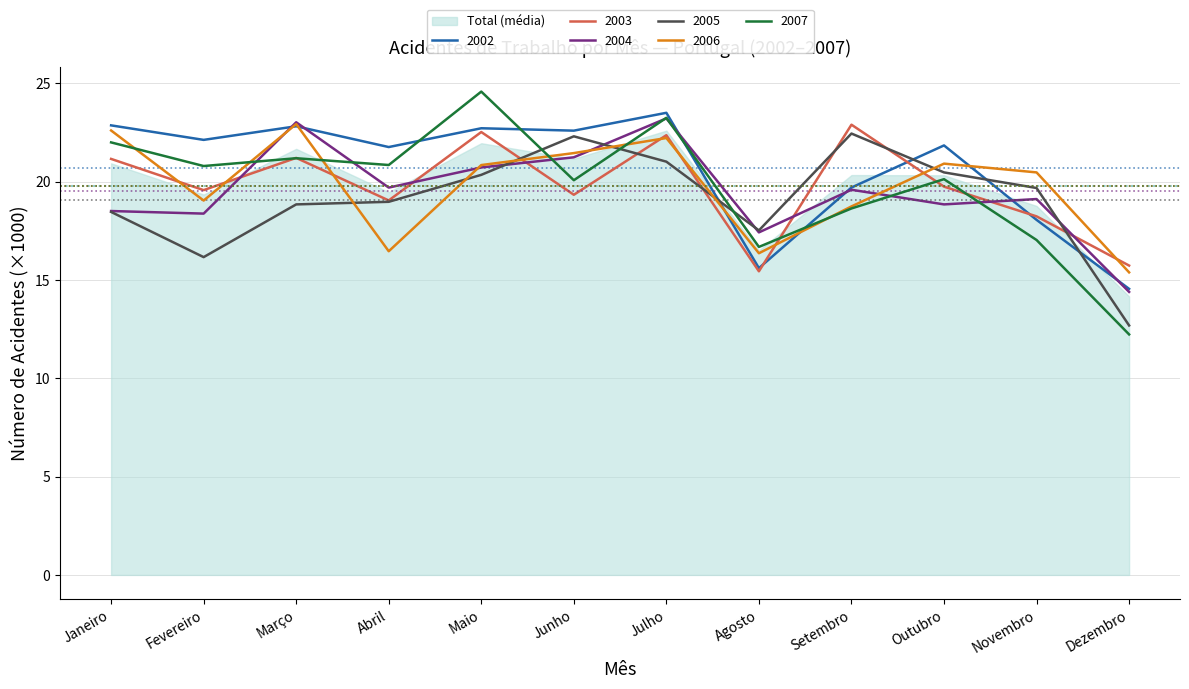

Does the chart display data point markers on the line(s)?

No